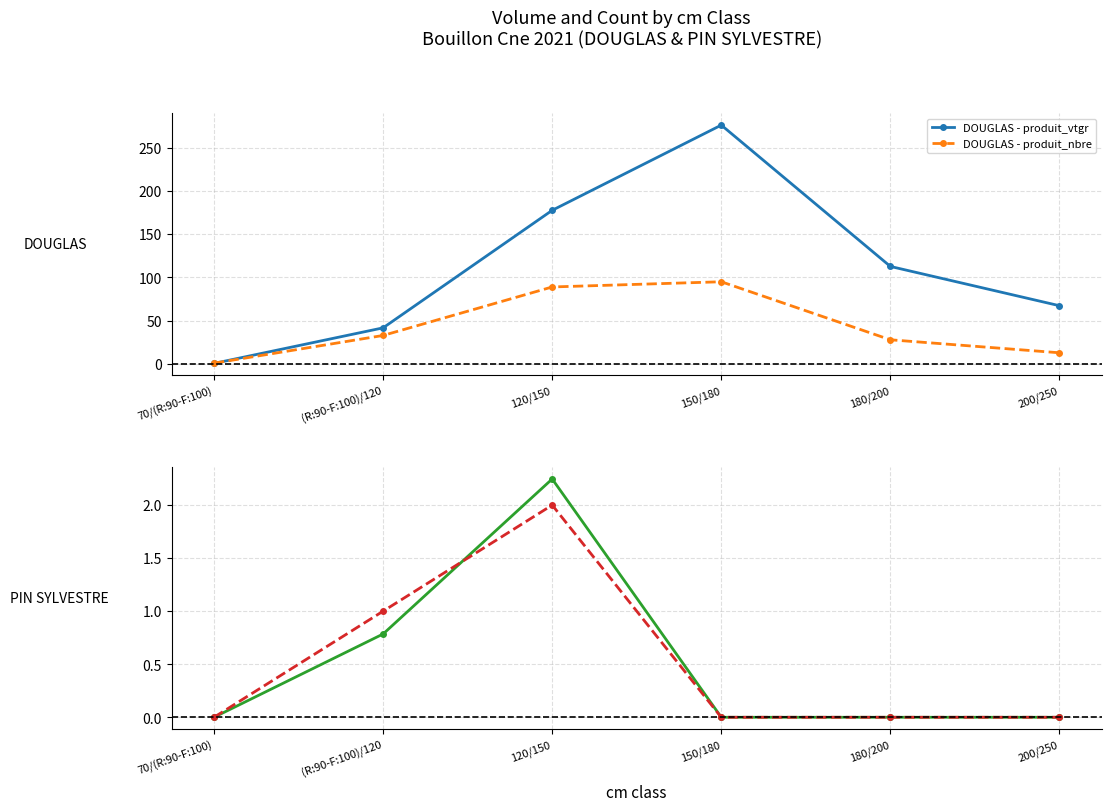

How many distinct data groups are displayed?

4